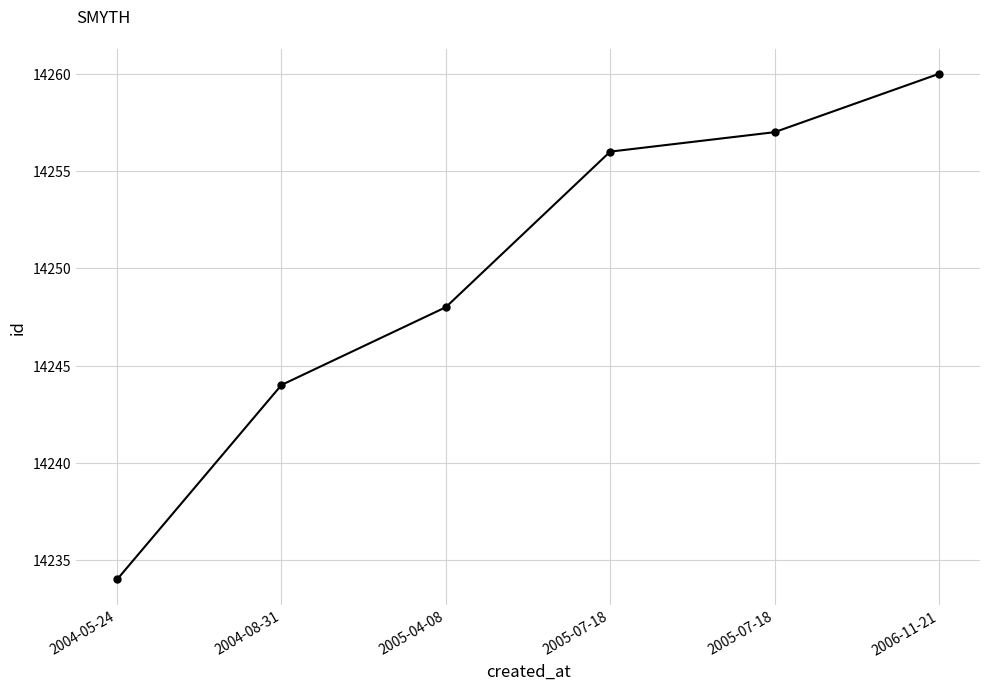

Count the number of data series in this chart.

1